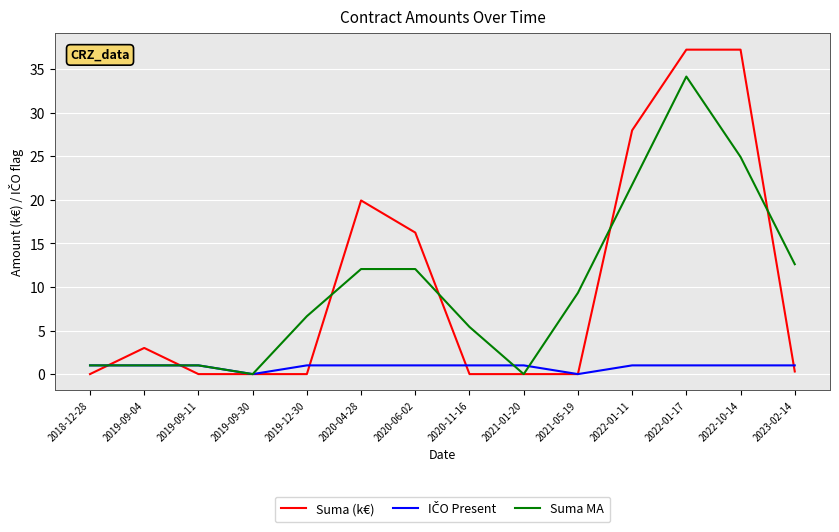

The value of Suma MA at 2019-09-30 is 22.7. True or false?

False